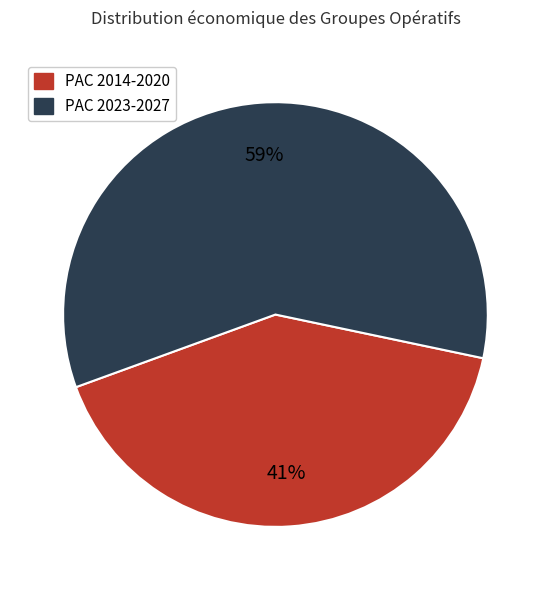

To the nearest percent, what is the average slice percentage?

50%